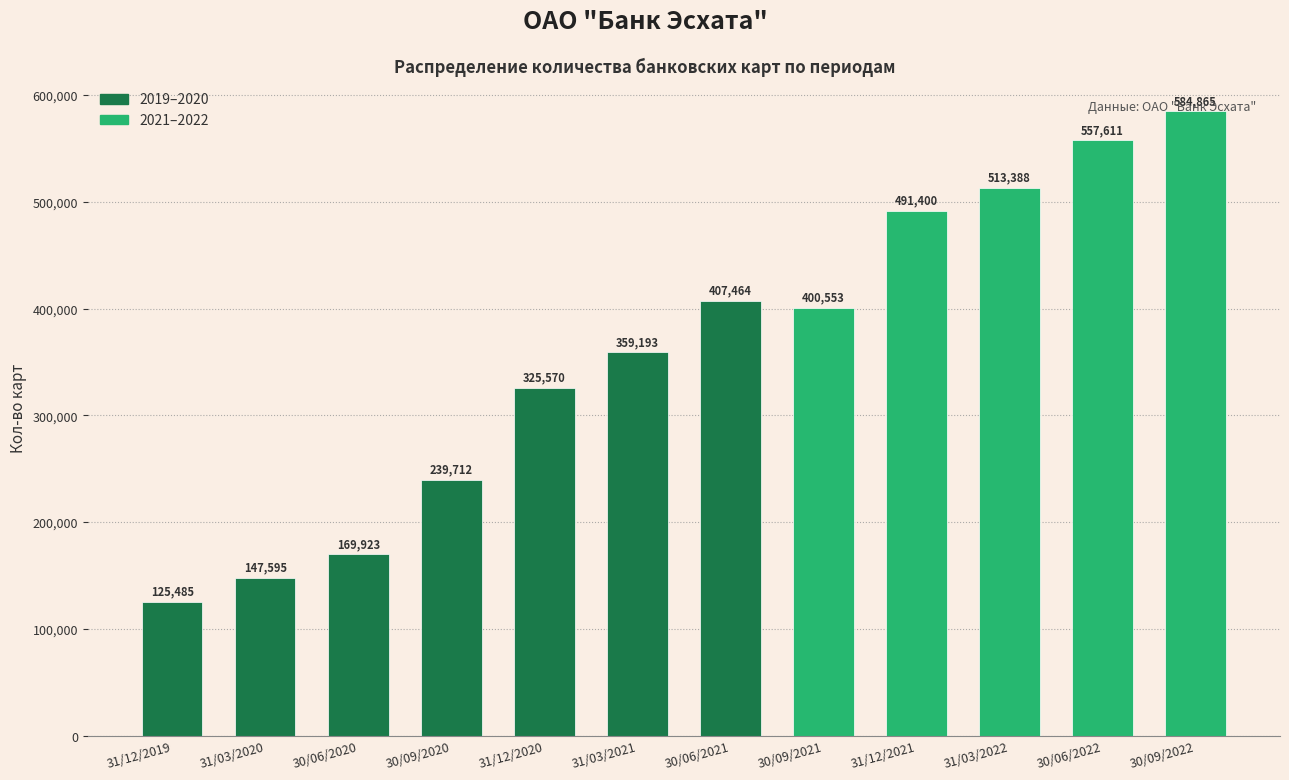

What is the sum of all values?

4322759